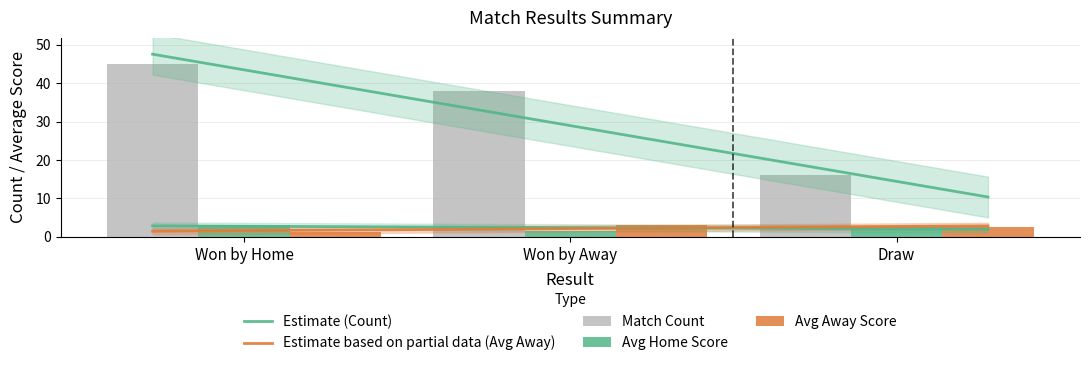

The value of Draw at 4 is 24.4. True or false?

False